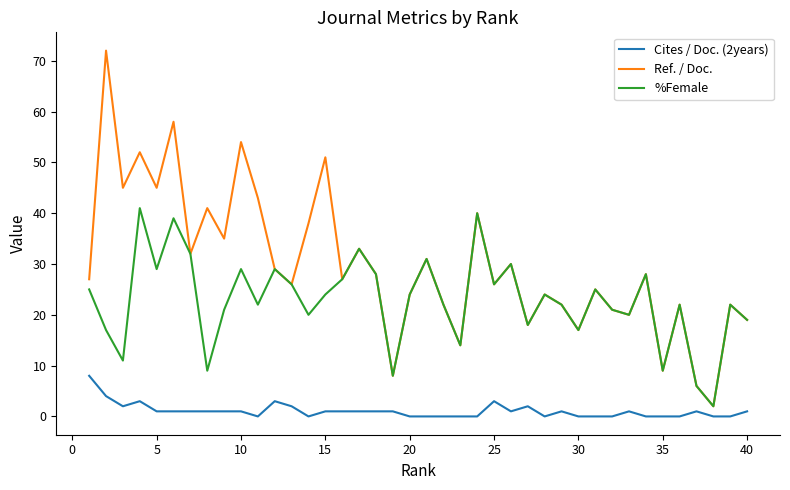

What is the highest value of the Cites / Doc. (2years) series?

8